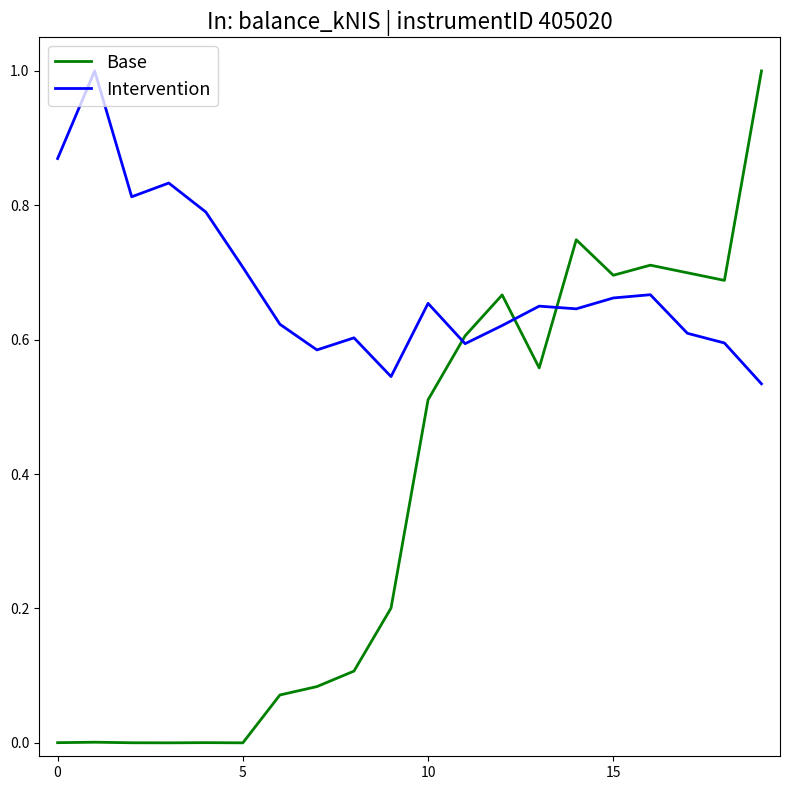

How many intersections are there between Intervention and Base?

3